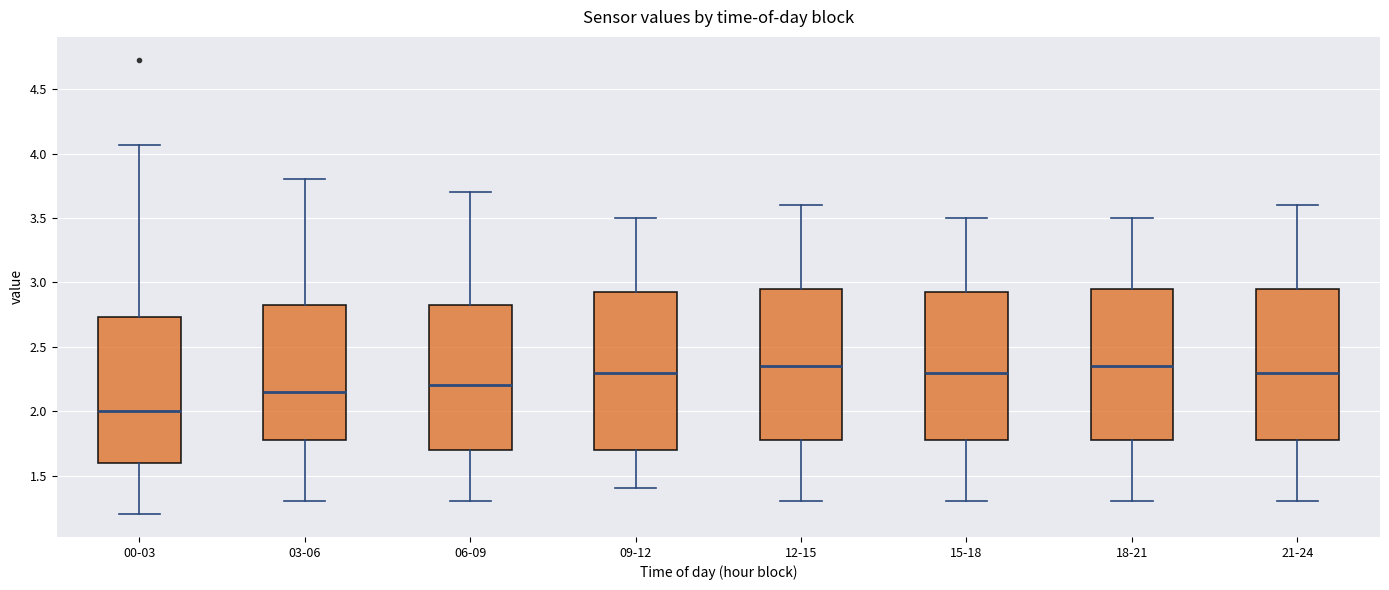

Where is the lower edge of the box for 12-15 on the y-axis? The values are not printed on the chart, so give them approximately, as read against the axis.

1.80